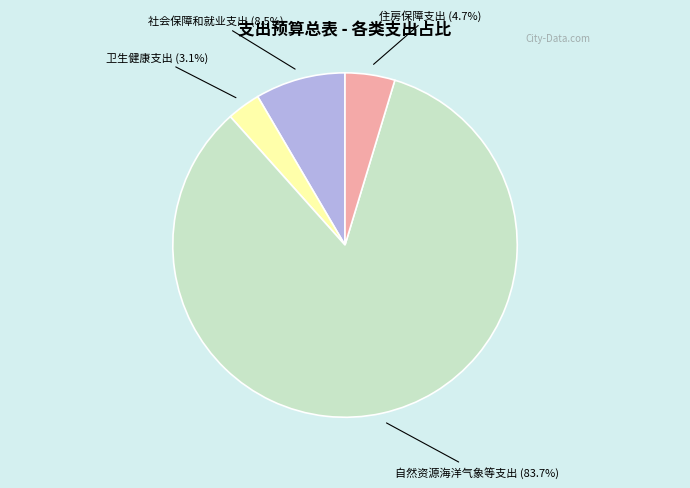

Is there any slice that represents more than half of the pie?

Yes